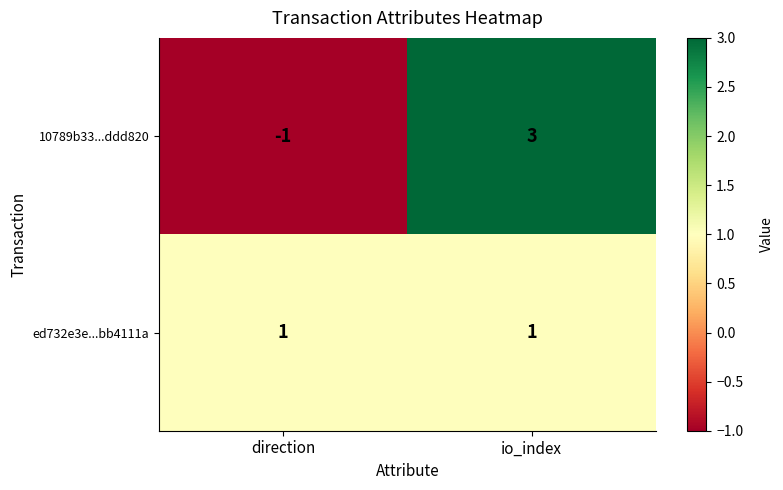

Reading left to right, extract all data points from this chart.

10789b33...ddd820: direction=-1	io_index=3
ed732e3e...bb4111a: direction=1	io_index=1